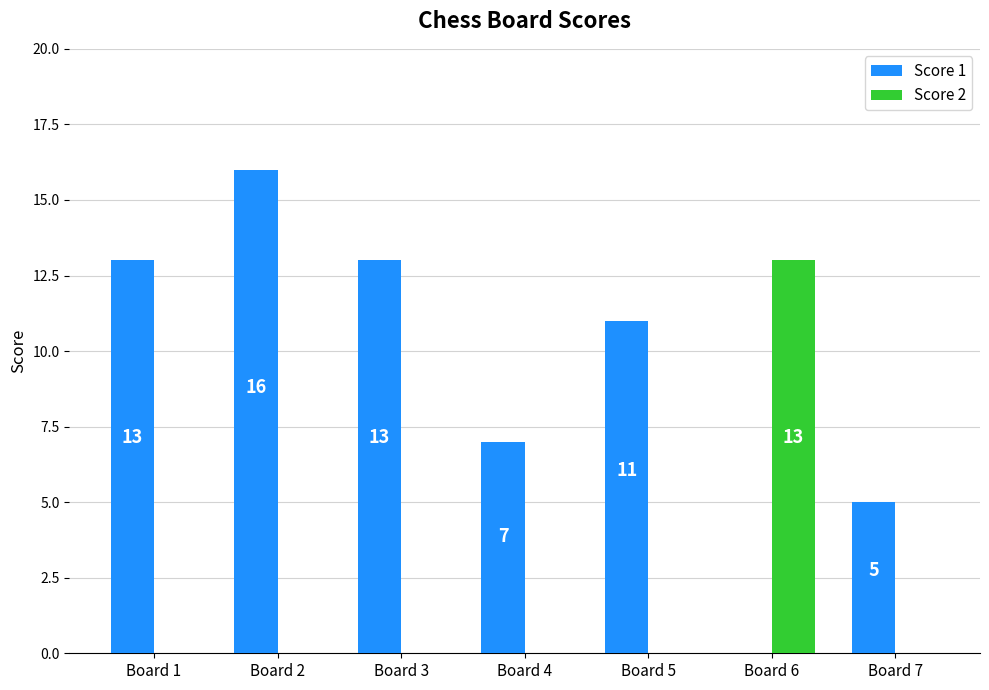

What is the average value of the Score 1 series?

9